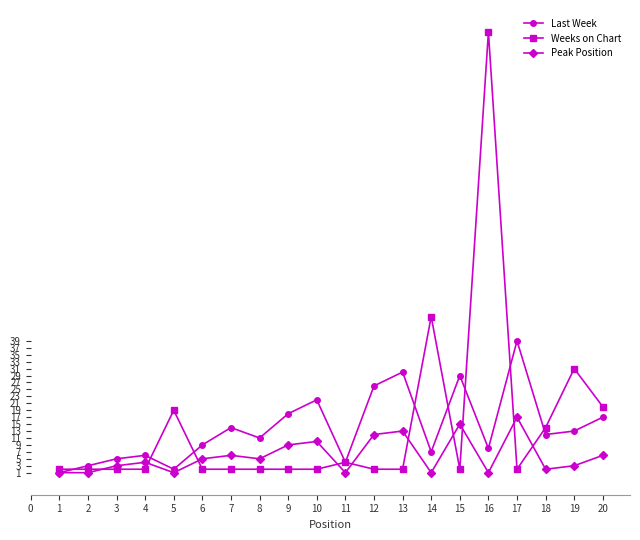

Which series has the largest range (max minus min)?

Weeks on Chart